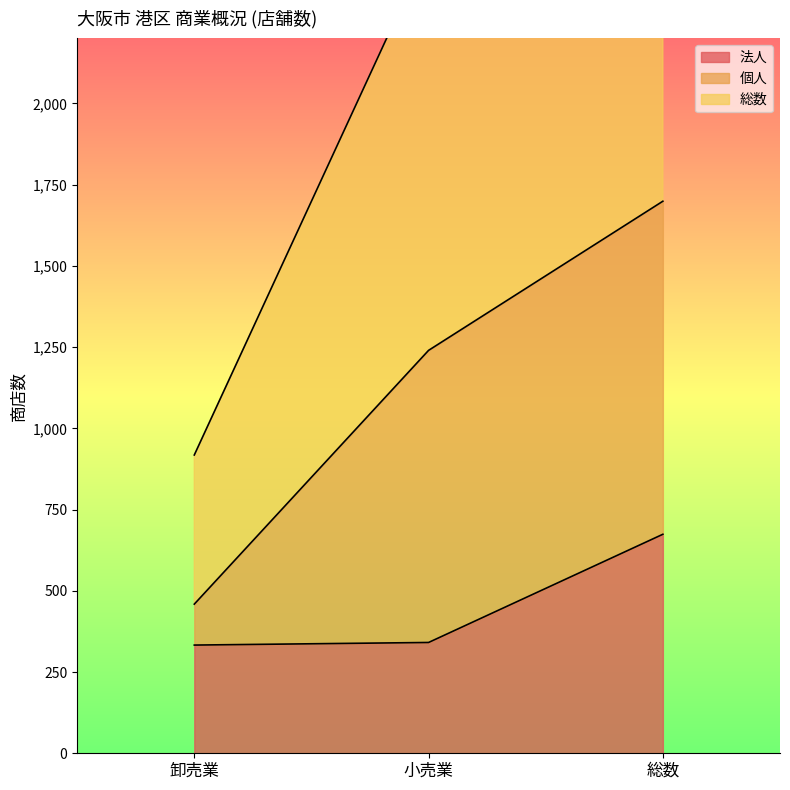

What is the label of the 3rd point from the right?

卸売業